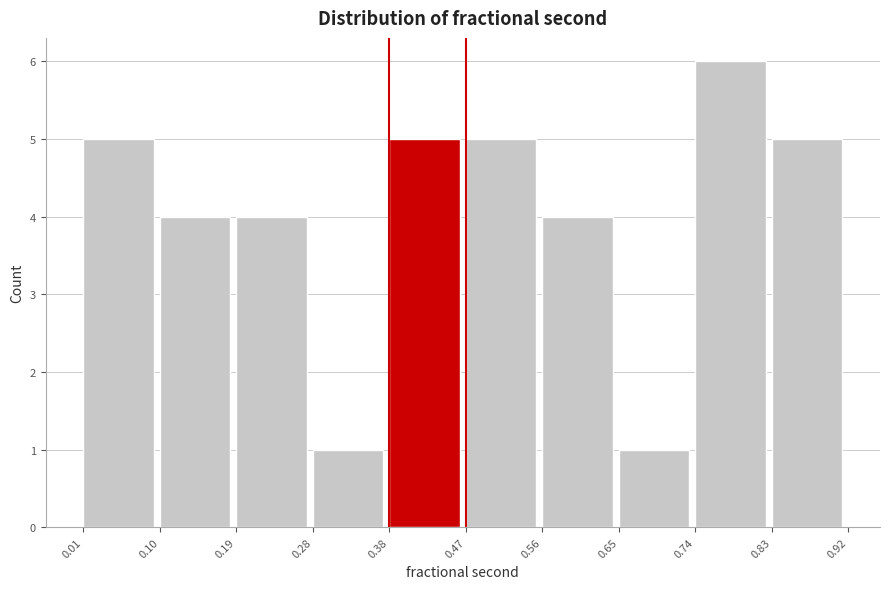

Which range on the x-axis has the tallest bar?

0.74 to 0.83